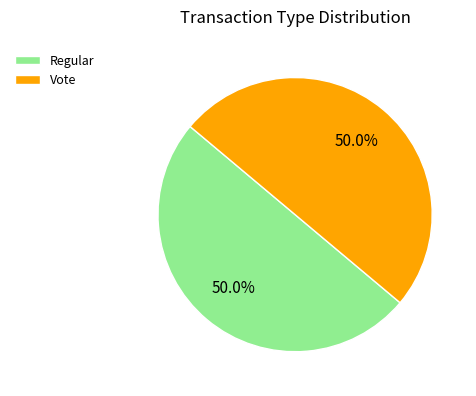

What percentage do Vote and Regular together represent?

100.0%